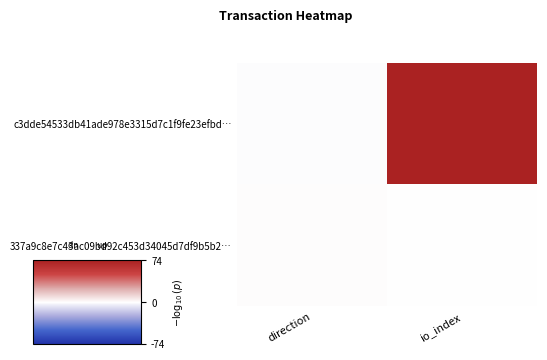

At how many categories does at least one series exceed 6?

1